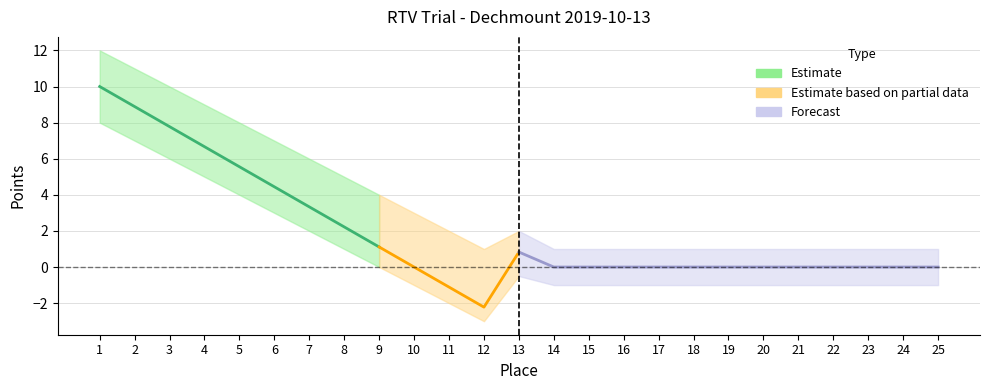

What is the difference between the maximum and second lowest values in the Lower series?

10.0